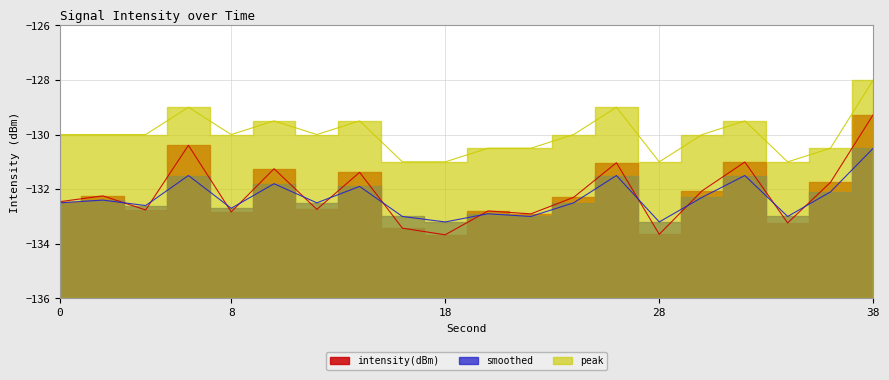

How many series are shown in this chart?

3